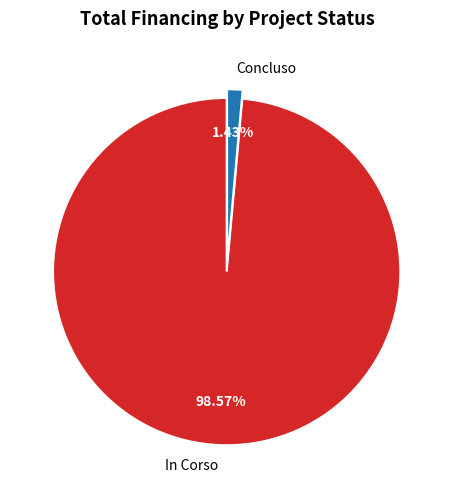

Is Concluso the majority of the pie?

No